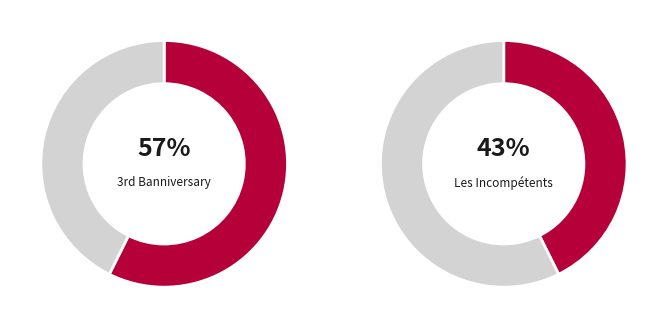

Rank the categories by value from highest to lowest.

3rd Banniversary, Les Incompétents